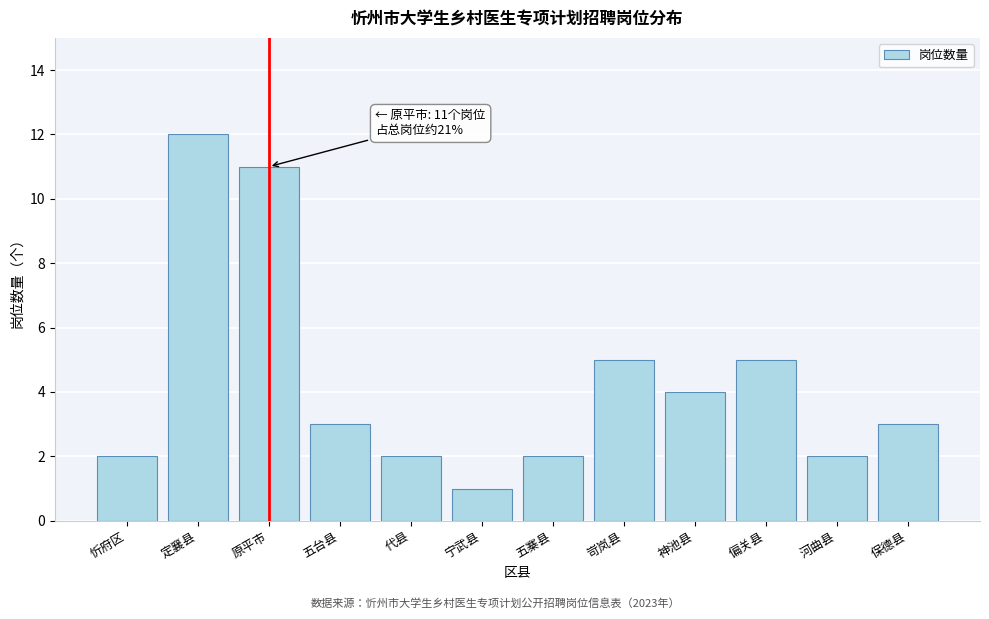

Reading right to left, list all the values displayed in this chart.

3	2	5	4	5	2	1	2	3	11	12	2